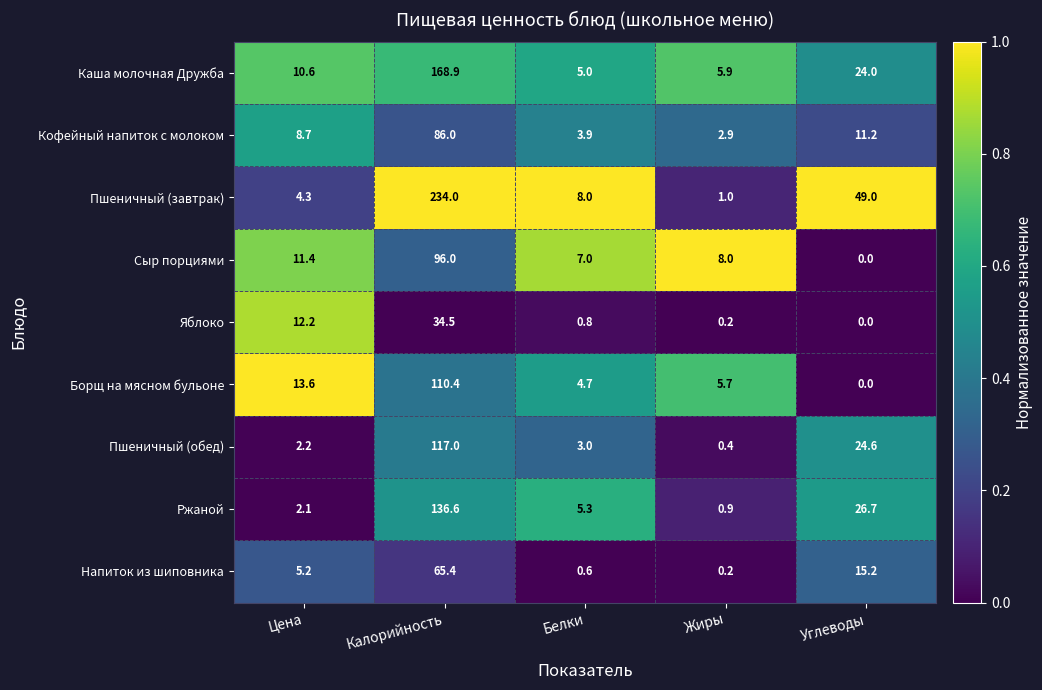

True or false: Сыр порциями has a value of 8.0 at Жиры.

True